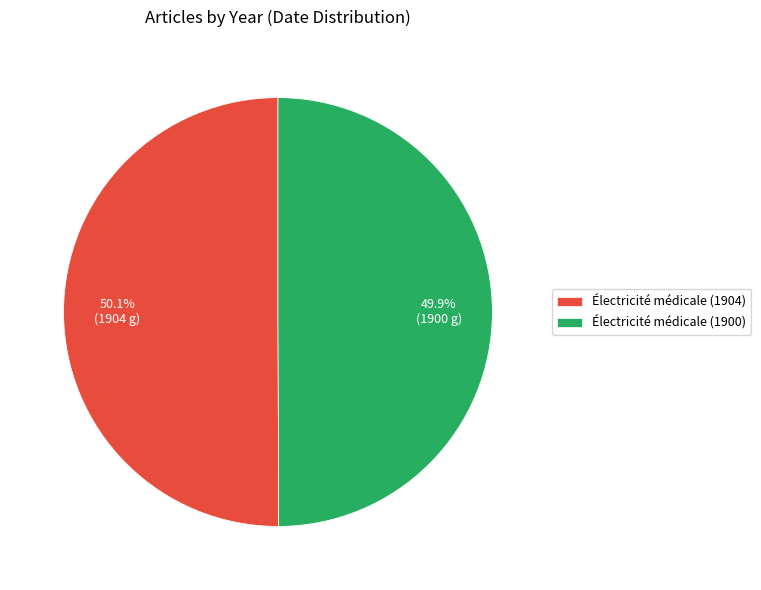

True or false: Électricité médicale (1900) accounts for 50% of the total.

True